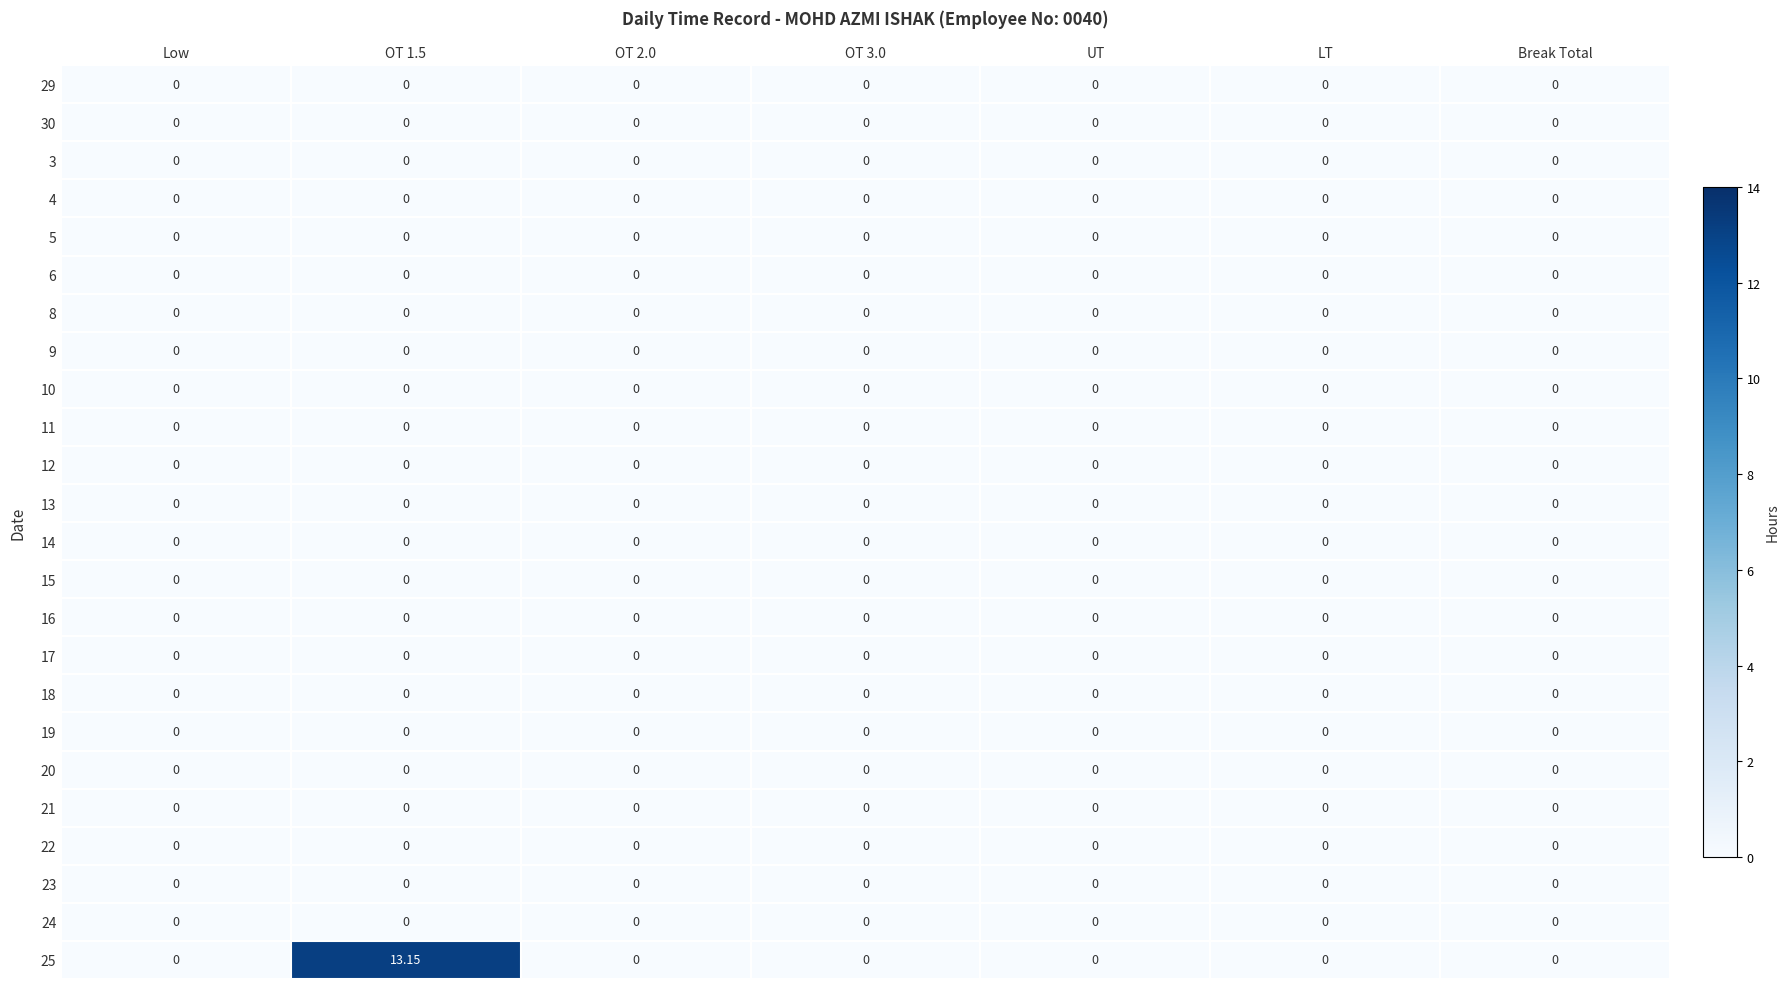

Reading left to right, what are all the values shown in this chart?

29: Low=0.0	OT 1.5=0.0	OT 2.0=0.0	OT 3.0=0.0	UT=0.0	LT=0.0	Break Total=0.0
30: Low=0.0	OT 1.5=0.0	OT 2.0=0.0	OT 3.0=0.0	UT=0.0	LT=0.0	Break Total=0.0
3: Low=0.0	OT 1.5=0.0	OT 2.0=0.0	OT 3.0=0.0	UT=0.0	LT=0.0	Break Total=0.0
4: Low=0.0	OT 1.5=0.0	OT 2.0=0.0	OT 3.0=0.0	UT=0.0	LT=0.0	Break Total=0.0
5: Low=0.0	OT 1.5=0.0	OT 2.0=0.0	OT 3.0=0.0	UT=0.0	LT=0.0	Break Total=0.0
6: Low=0.0	OT 1.5=0.0	OT 2.0=0.0	OT 3.0=0.0	UT=0.0	LT=0.0	Break Total=0.0
8: Low=0.0	OT 1.5=0.0	OT 2.0=0.0	OT 3.0=0.0	UT=0.0	LT=0.0	Break Total=0.0
9: Low=0.0	OT 1.5=0.0	OT 2.0=0.0	OT 3.0=0.0	UT=0.0	LT=0.0	Break Total=0.0
10: Low=0.0	OT 1.5=0.0	OT 2.0=0.0	OT 3.0=0.0	UT=0.0	LT=0.0	Break Total=0.0
11: Low=0.0	OT 1.5=0.0	OT 2.0=0.0	OT 3.0=0.0	UT=0.0	LT=0.0	Break Total=0.0
12: Low=0.0	OT 1.5=0.0	OT 2.0=0.0	OT 3.0=0.0	UT=0.0	LT=0.0	Break Total=0.0
13: Low=0.0	OT 1.5=0.0	OT 2.0=0.0	OT 3.0=0.0	UT=0.0	LT=0.0	Break Total=0.0
14: Low=0.0	OT 1.5=0.0	OT 2.0=0.0	OT 3.0=0.0	UT=0.0	LT=0.0	Break Total=0.0
15: Low=0.0	OT 1.5=0.0	OT 2.0=0.0	OT 3.0=0.0	UT=0.0	LT=0.0	Break Total=0.0
16: Low=0.0	OT 1.5=0.0	OT 2.0=0.0	OT 3.0=0.0	UT=0.0	LT=0.0	Break Total=0.0
17: Low=0.0	OT 1.5=0.0	OT 2.0=0.0	OT 3.0=0.0	UT=0.0	LT=0.0	Break Total=0.0
18: Low=0.0	OT 1.5=0.0	OT 2.0=0.0	OT 3.0=0.0	UT=0.0	LT=0.0	Break Total=0.0
19: Low=0.0	OT 1.5=0.0	OT 2.0=0.0	OT 3.0=0.0	UT=0.0	LT=0.0	Break Total=0.0
20: Low=0.0	OT 1.5=0.0	OT 2.0=0.0	OT 3.0=0.0	UT=0.0	LT=0.0	Break Total=0.0
21: Low=0.0	OT 1.5=0.0	OT 2.0=0.0	OT 3.0=0.0	UT=0.0	LT=0.0	Break Total=0.0
22: Low=0.0	OT 1.5=0.0	OT 2.0=0.0	OT 3.0=0.0	UT=0.0	LT=0.0	Break Total=0.0
23: Low=0.0	OT 1.5=0.0	OT 2.0=0.0	OT 3.0=0.0	UT=0.0	LT=0.0	Break Total=0.0
24: Low=0.0	OT 1.5=0.0	OT 2.0=0.0	OT 3.0=0.0	UT=0.0	LT=0.0	Break Total=0.0
25: Low=0.0	OT 1.5=13.2	OT 2.0=0.0	OT 3.0=0.0	UT=0.0	LT=0.0	Break Total=0.0